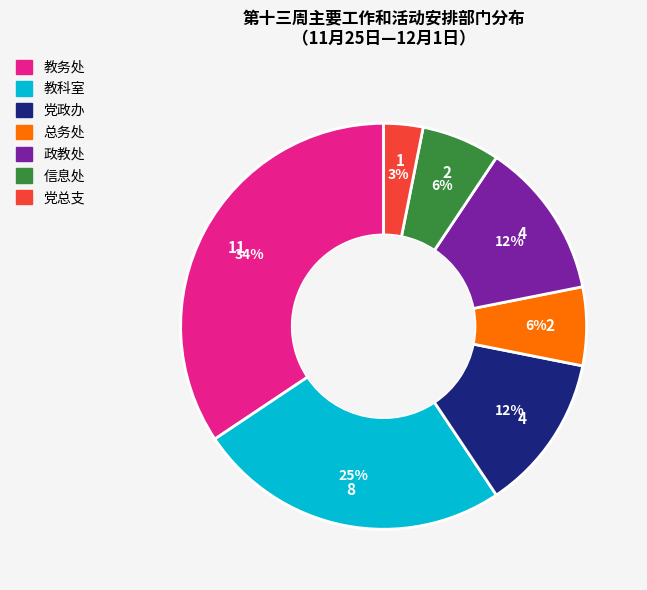

Is the sum of 政教处 and 党政办 greater than half?

No